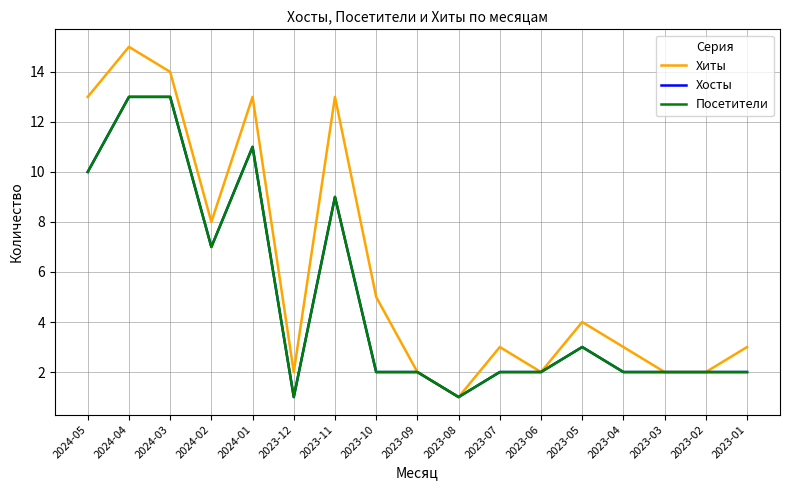

How many lines are shown in the chart?

3